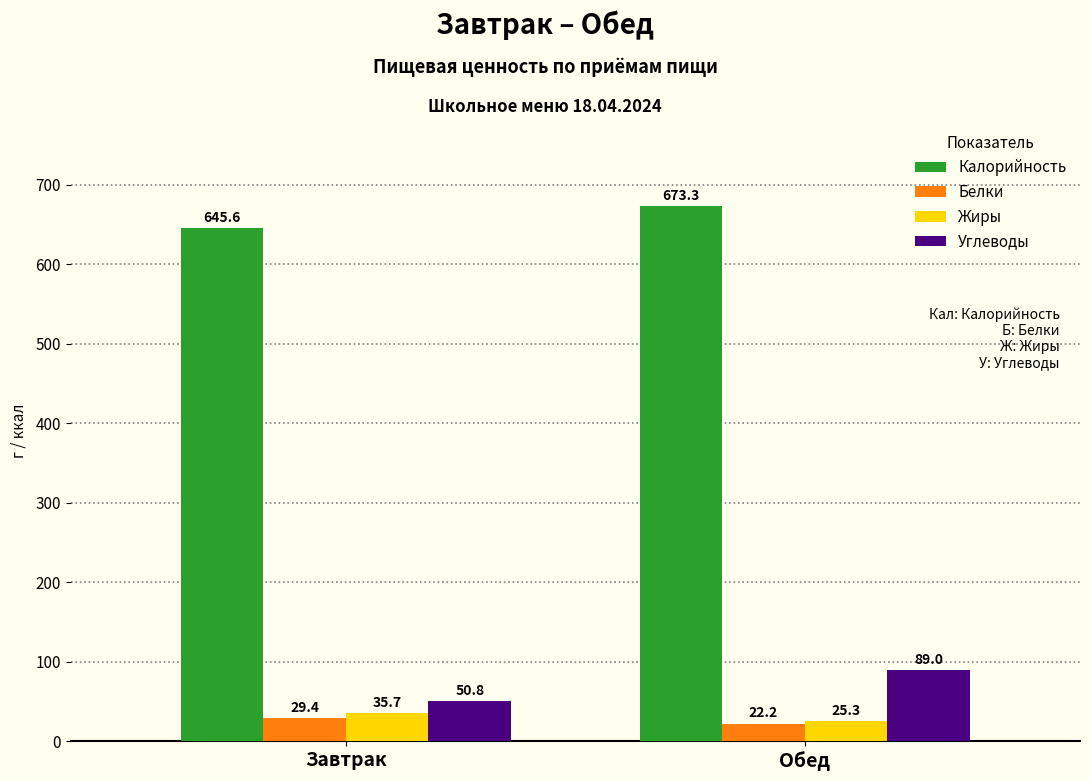

How many data points does each series have?

2